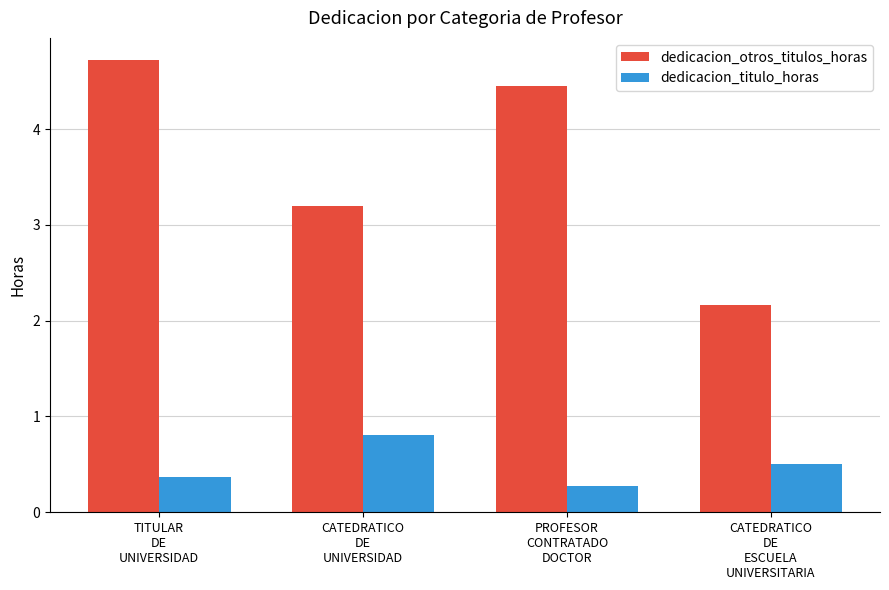

At which label does dedicacion_titulo_horas reach its peak?

CATEDRATICO
DE
UNIVERSIDAD